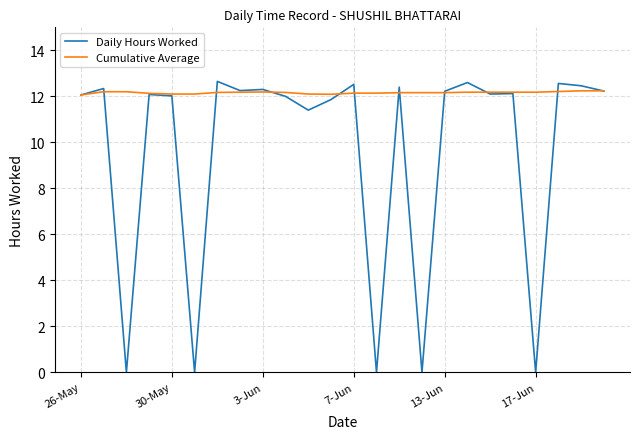

What is the difference between the second highest and minimum values in the Daily Hours Worked series?

12.6